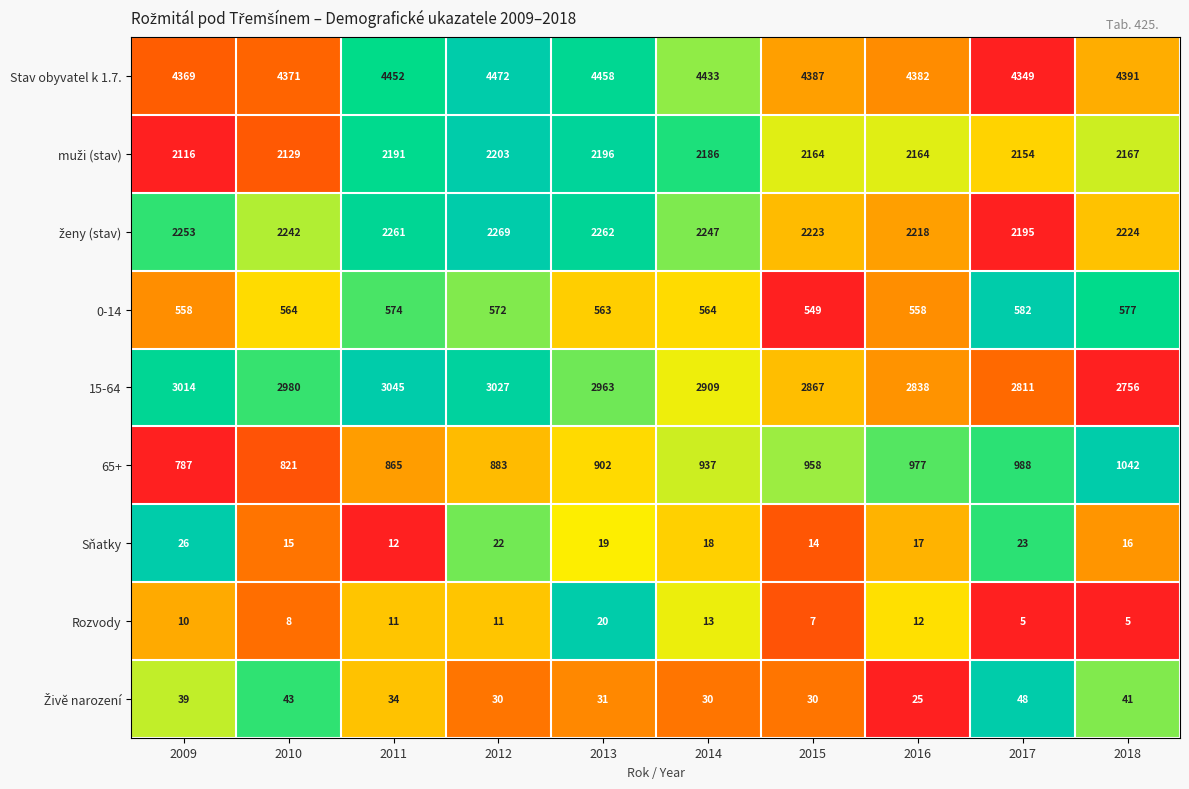

At which category is the sum across all series the highest?

2012